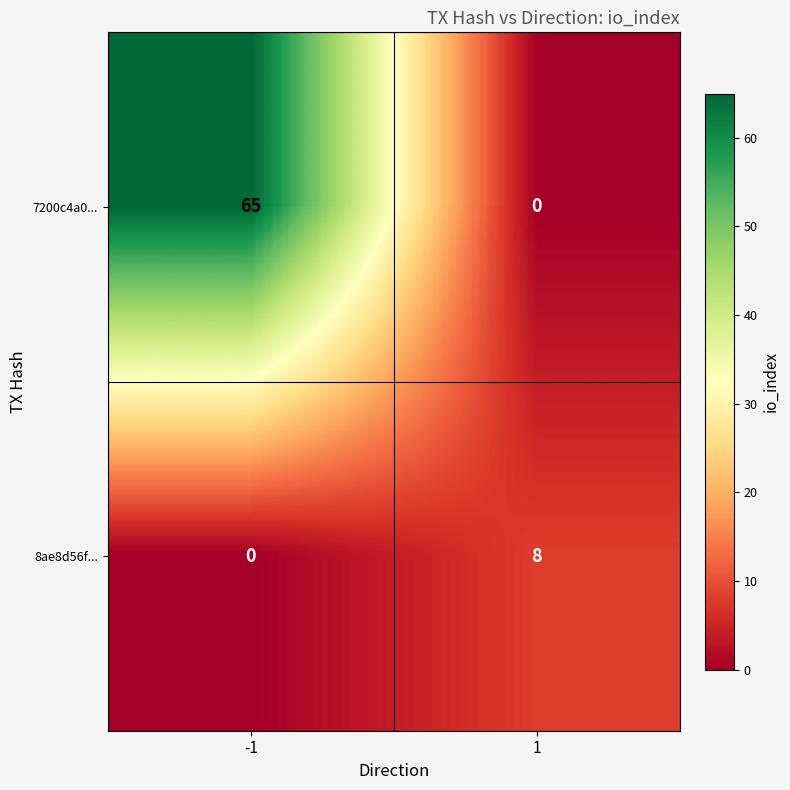

Which series changed the most between -1 and 1?

7200c4a0...